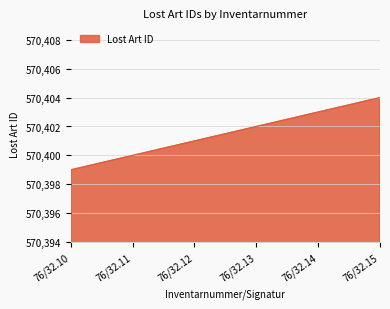

How many distinct data groups are displayed?

1